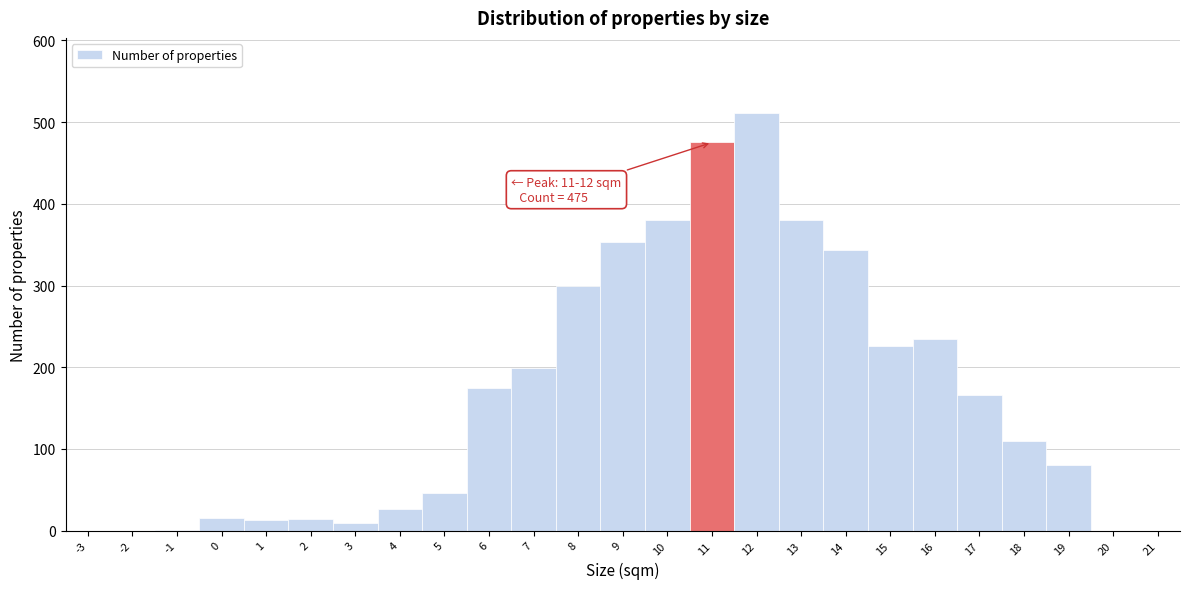

What is the sum of all values?

4057